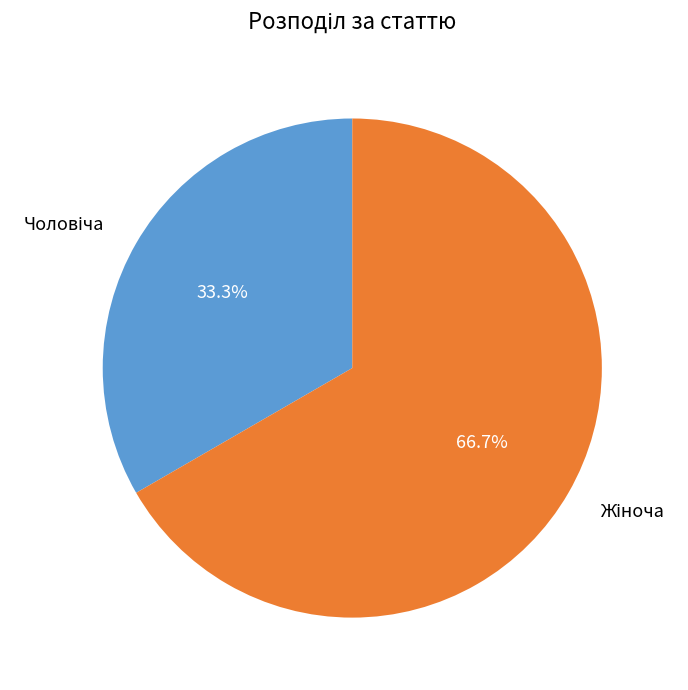

Count the number of slices in the pie.

2